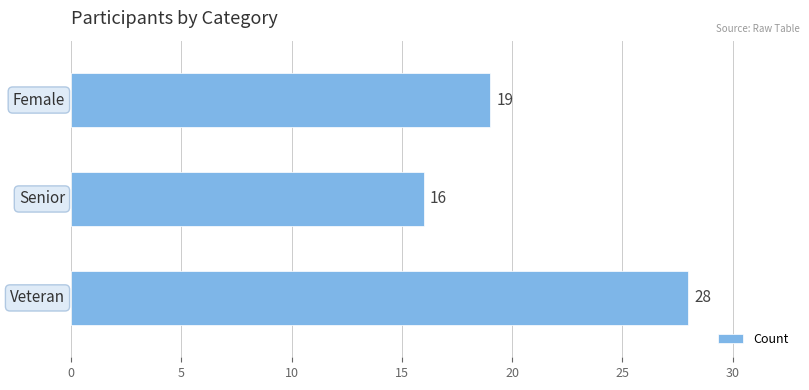

Reading bottom to top, list all the values displayed in this chart.

28	16	19